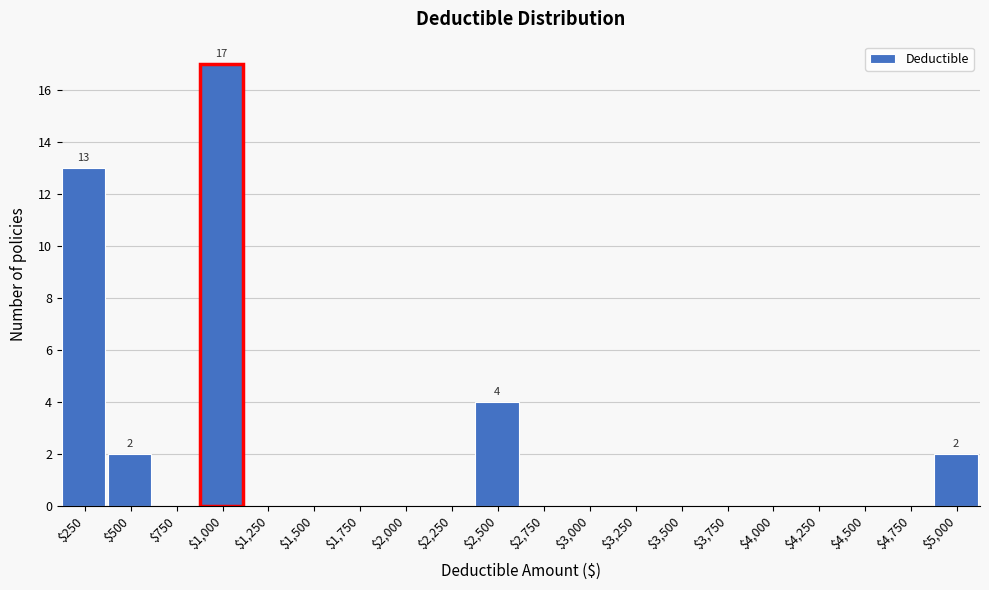

What is the sum of all values?

38